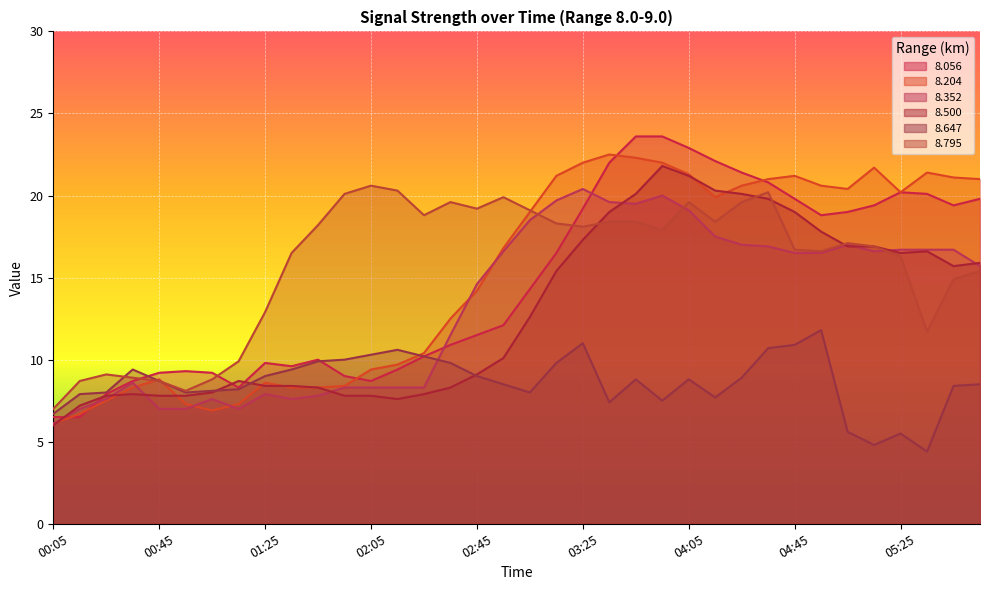

Which series has the largest total across all categories?

  8.795